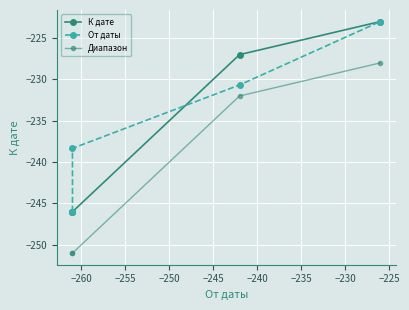

The К дате series shows -396.7 at −250. True or false?

False